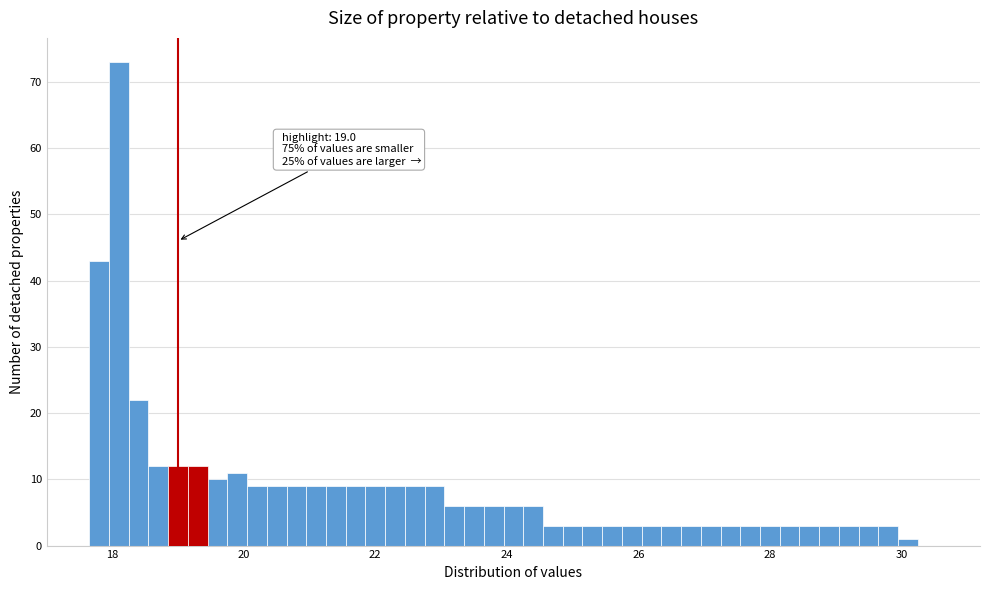

Read against the x-axis, roughly where is the centre of the tallest bar?

18.2